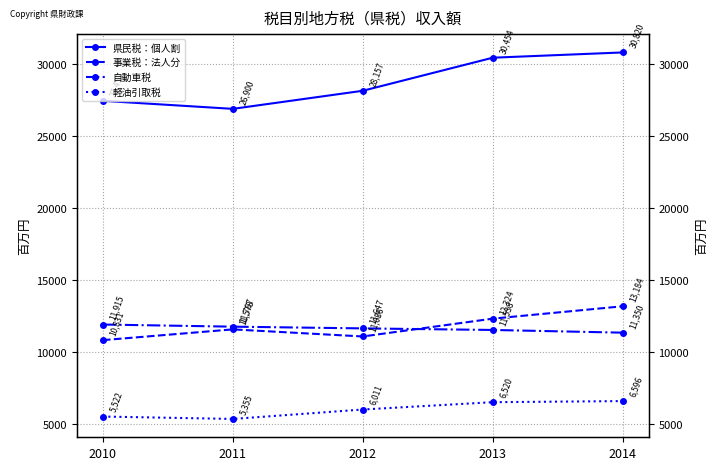

True or false: 県民税：個人割 and 自動車税 cross at least once.

False